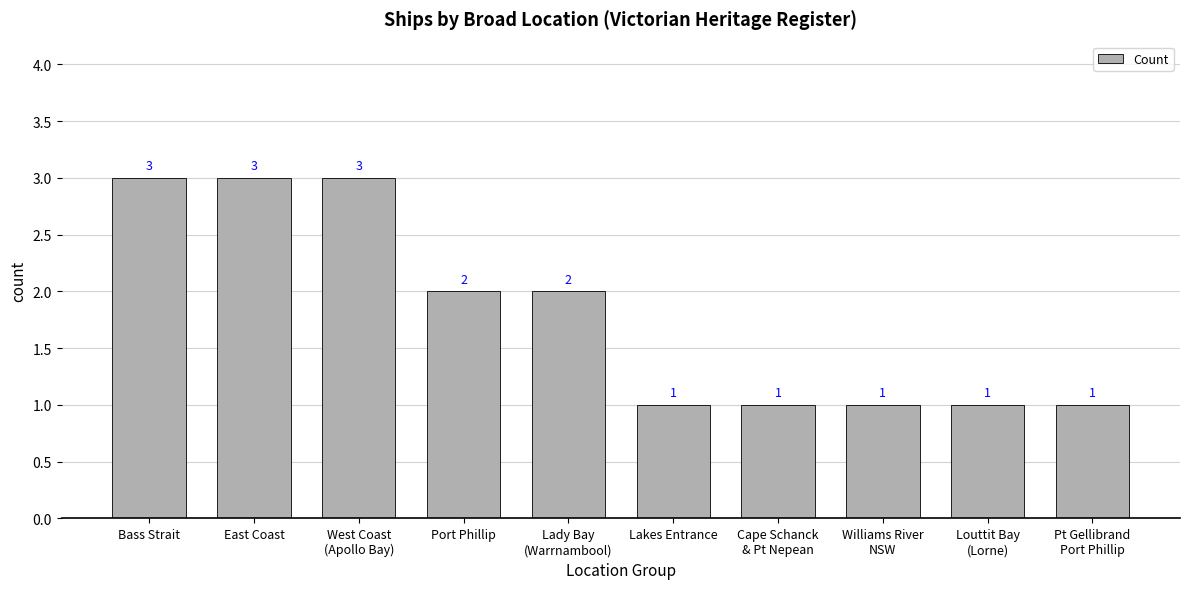

What is the approximate value at Pt Gellibrand
Port Phillip?

1